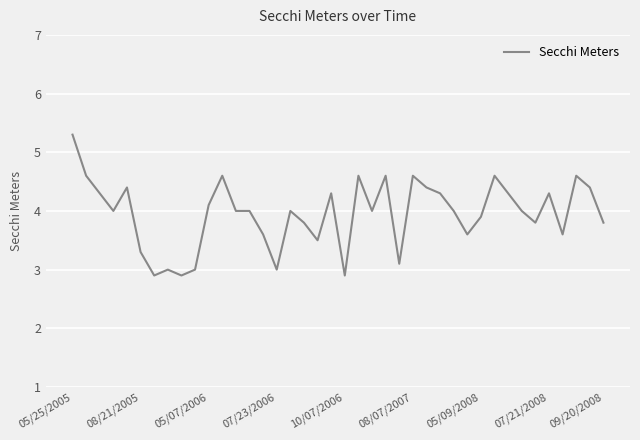

What is the smallest value displayed?

2.9